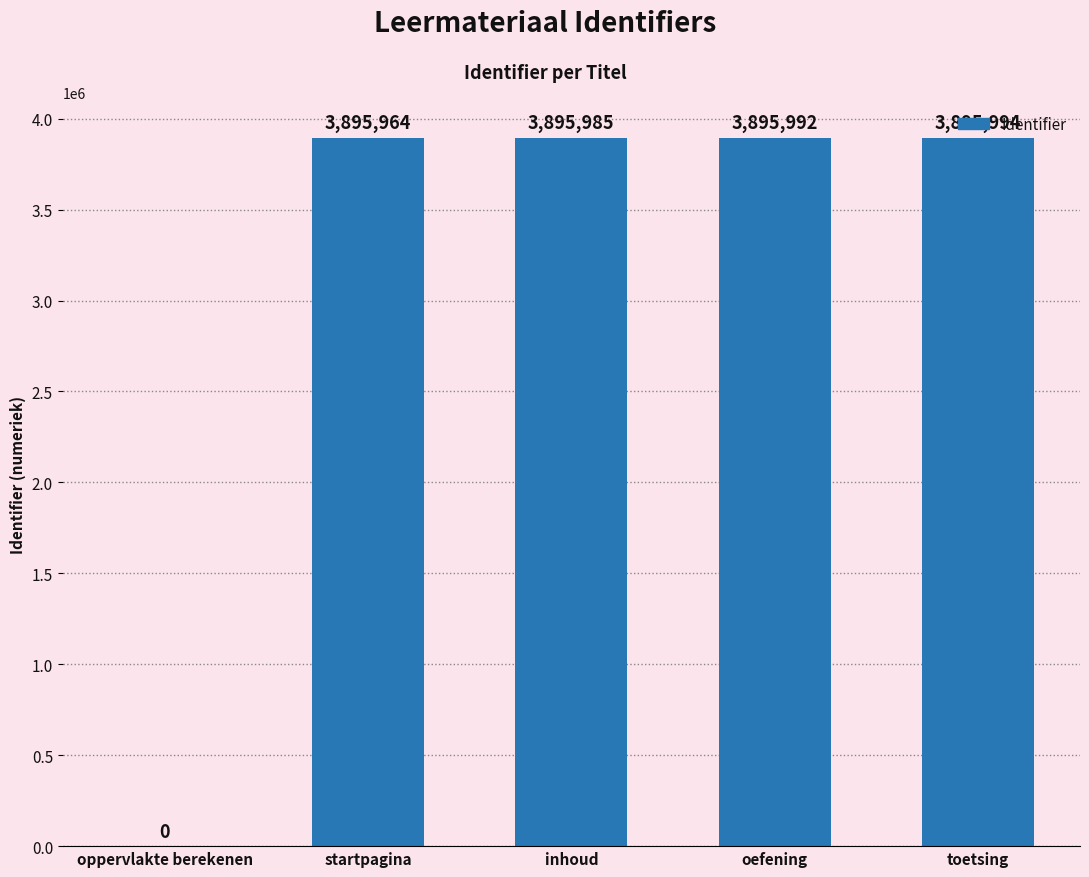

What value does the data have at startpagina, to the nearest 10?

3895960